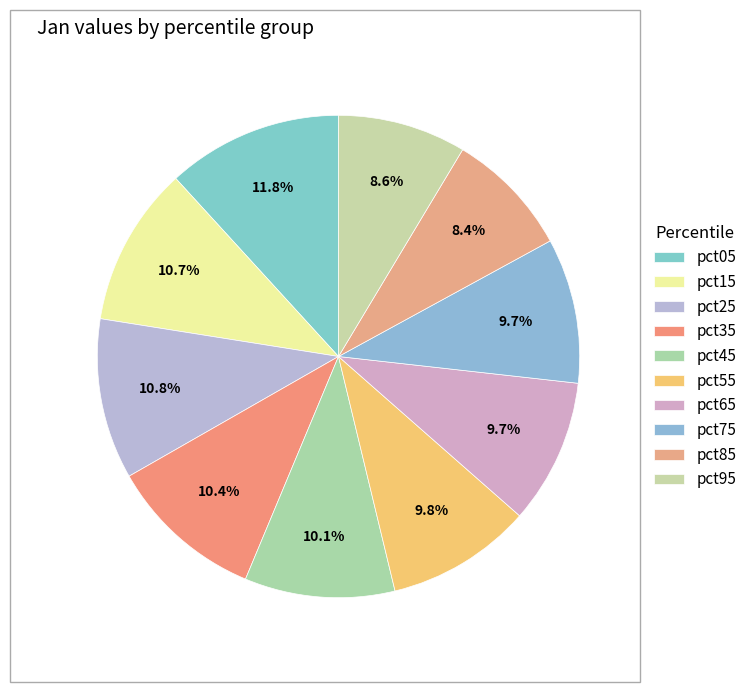

Rank the categories by value from lowest to highest.

pct85, pct95, pct65, pct75, pct55, pct45, pct35, pct15, pct25, pct05